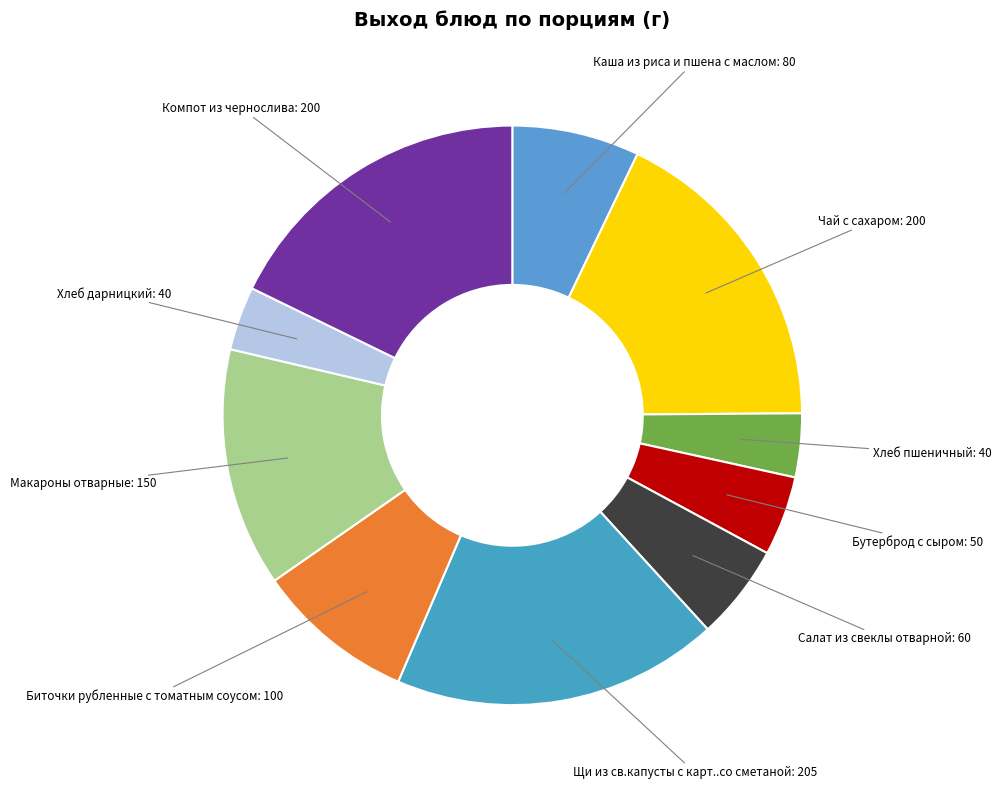

How many slices are in this pie chart?

10